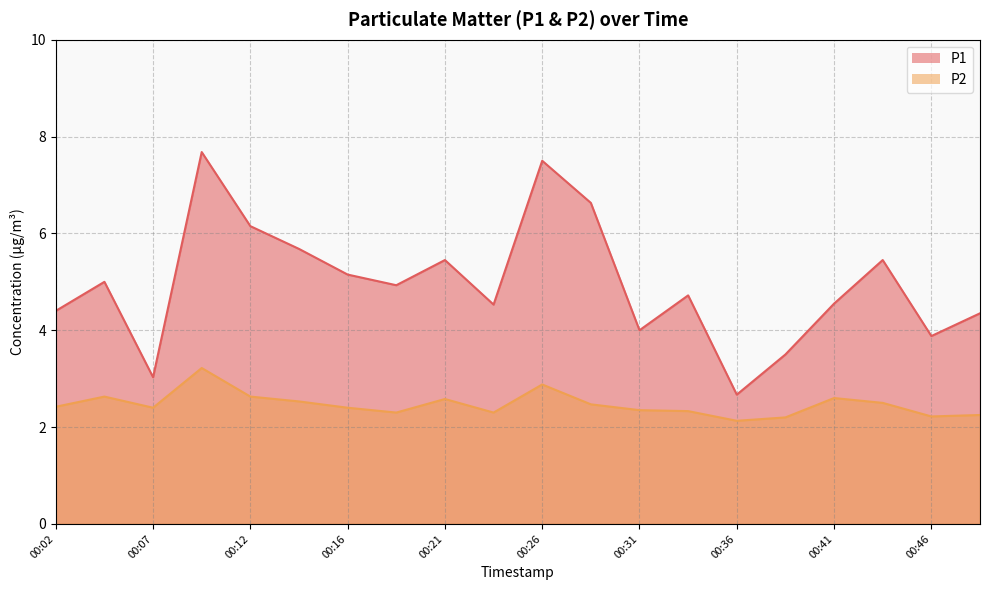

True or false: P1 and P2 intersect in this chart.

False